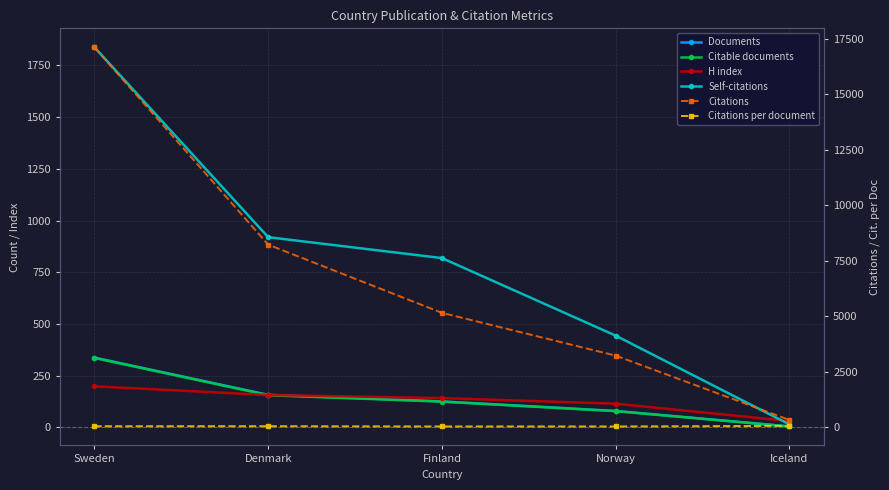

How many data points does each series have?

5